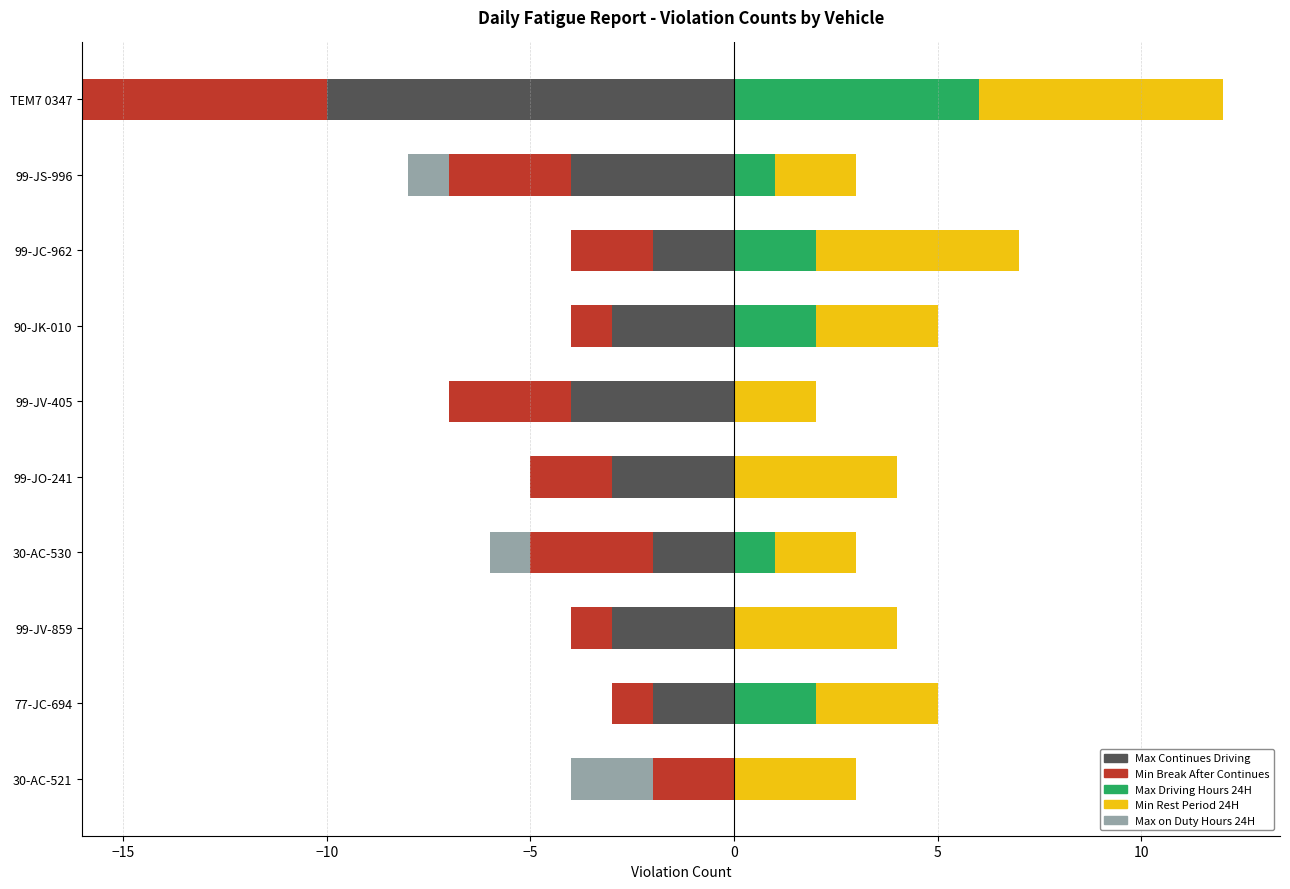

At 99-JV-859, list the series in order from largest to smallest.

Min Rest Period 24H, Max Driving Hours 24H, Max on Duty Hours 24H, Min Break After Continues, Max Continues Driving